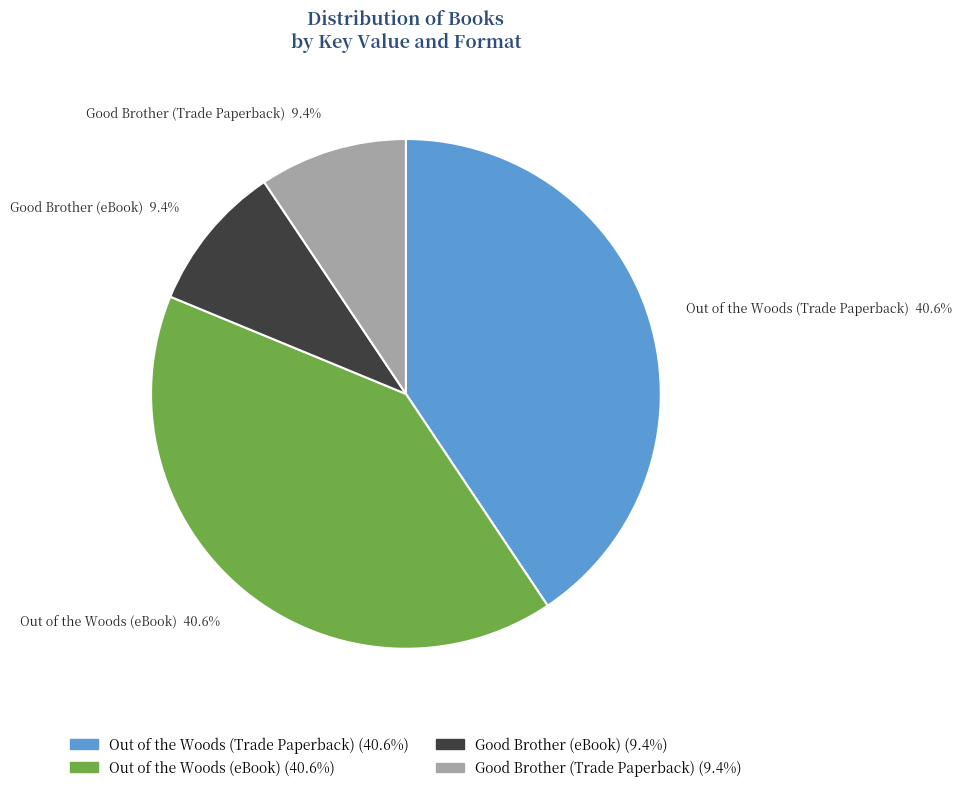

Does any single category account for the majority?

No